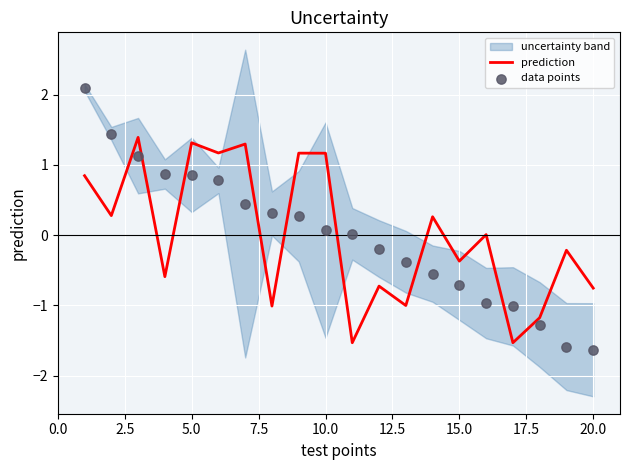

True or false: prediction has a value of -0.3 at 20.0.

False